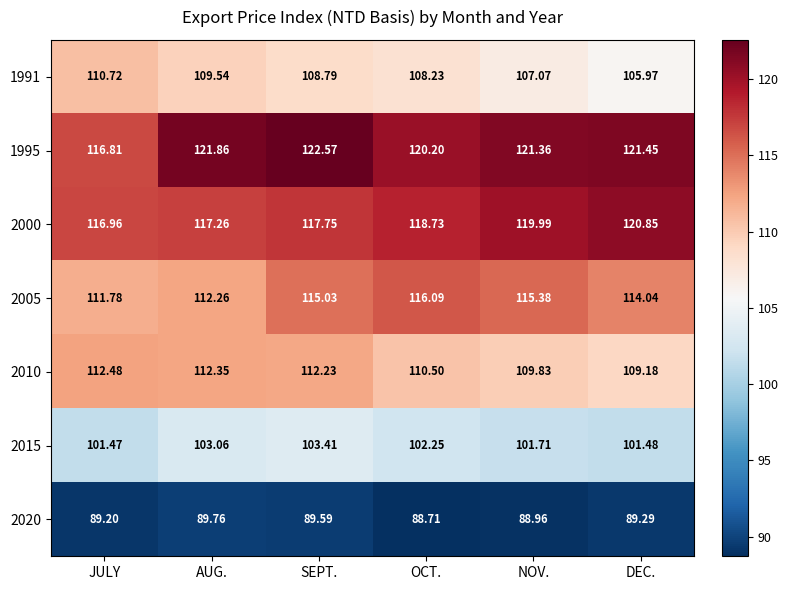

Which category has the lowest value in the 2005 series?

JULY